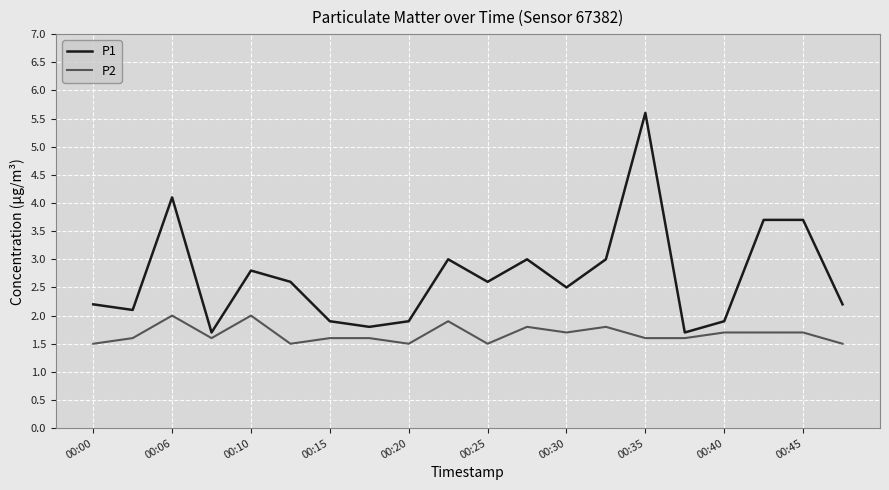

At how many categories does at least one series exceed 5?

1